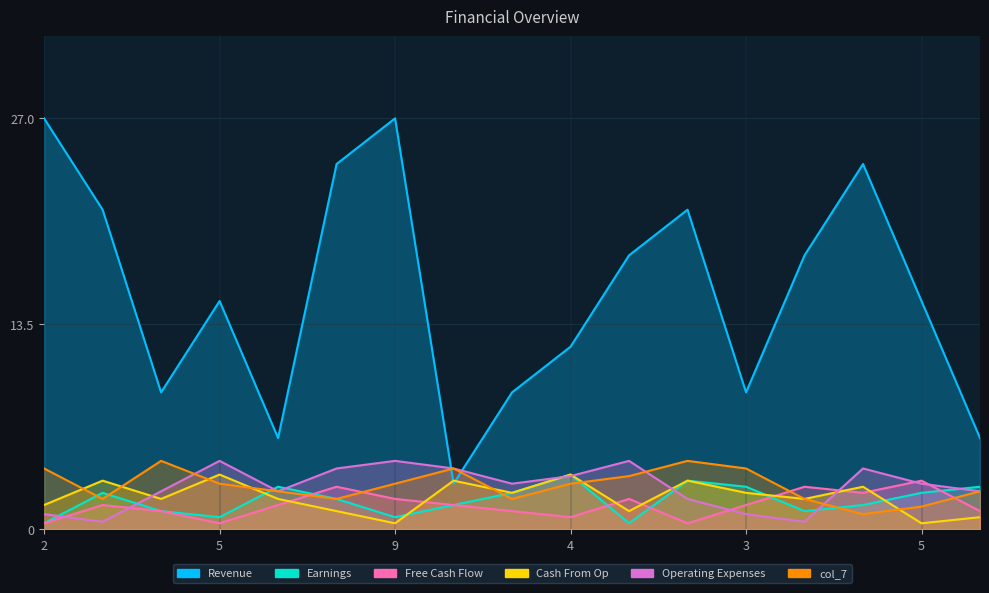

What is the sum of the col_7 values at 1 and 7?

6.0